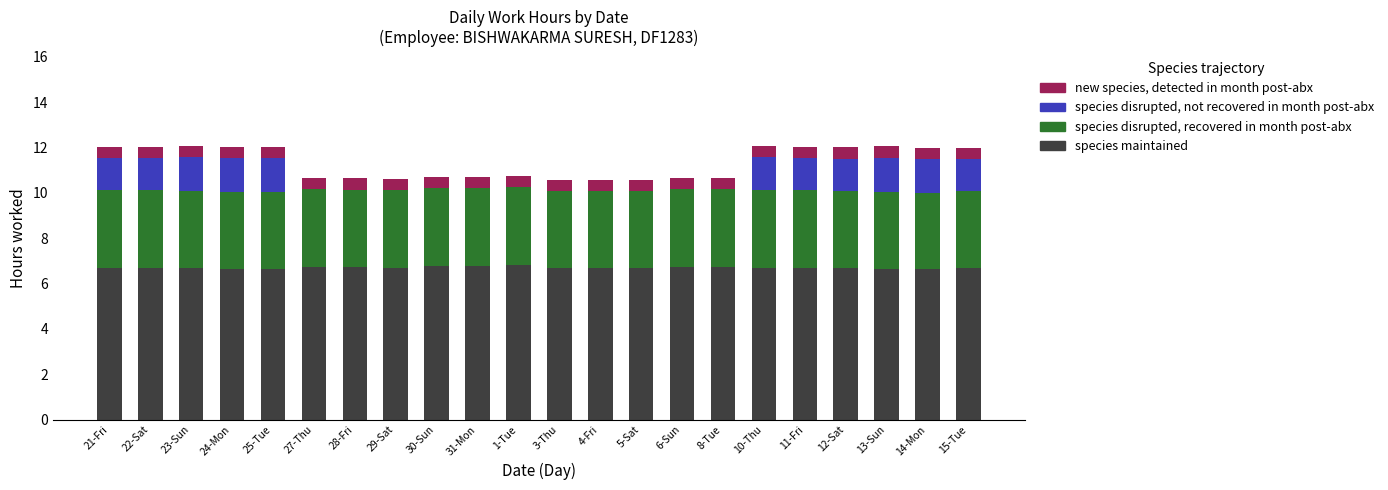

What is the sum of all species maintained values?

147.4